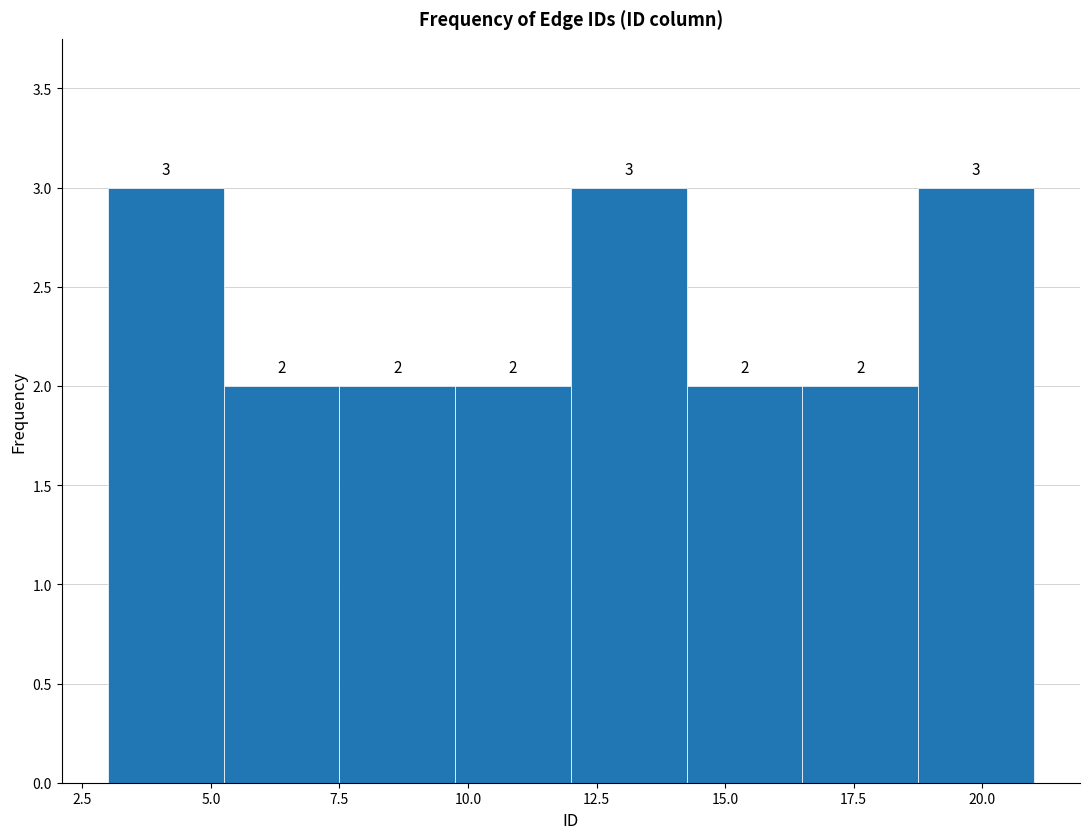

How tall is the bar that spans 14.25 to 16.50 on the x-axis? The bar edges are not printed on the chart, so give them approximately, as read against the axis.

2